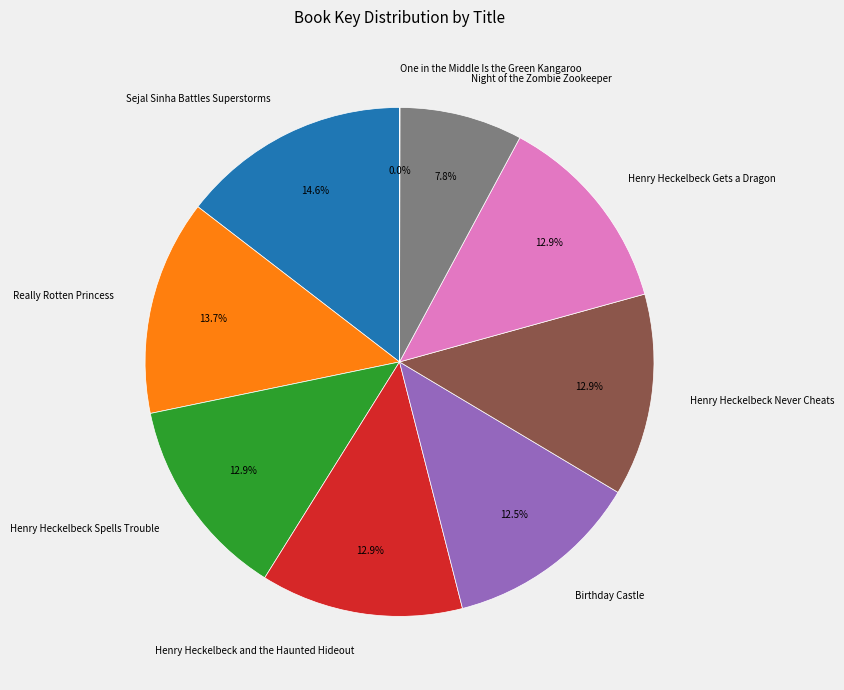

Combined, what portion of the pie is Sejal Sinha Battles Superstorms and Night of the Zombie Zookeeper?

22.4%